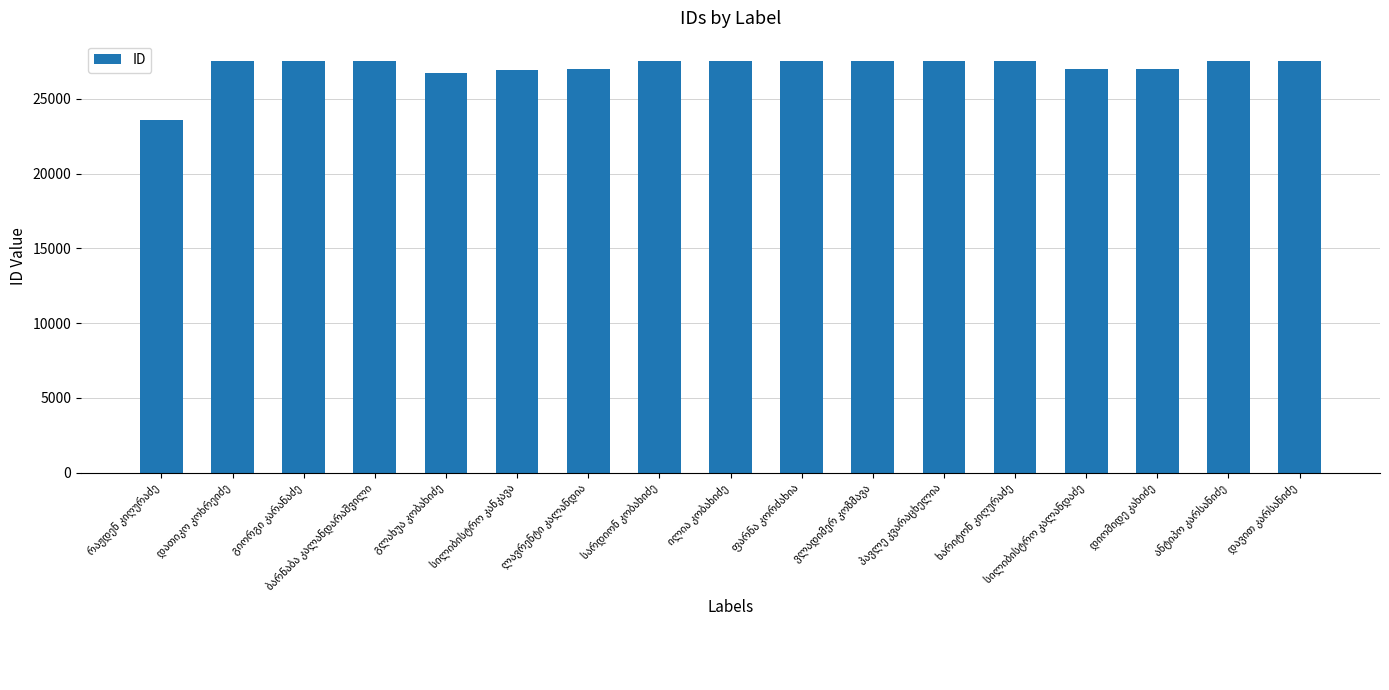

What is the minimum value shown in the chart?

23623